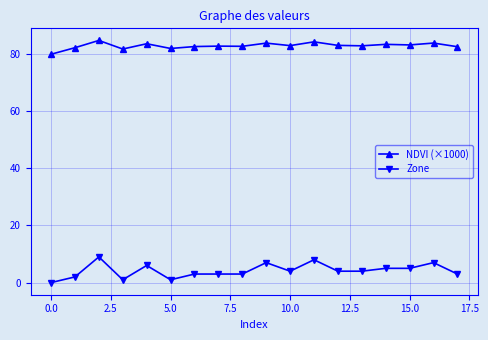

What is the highest value of the Zone series?

9.0